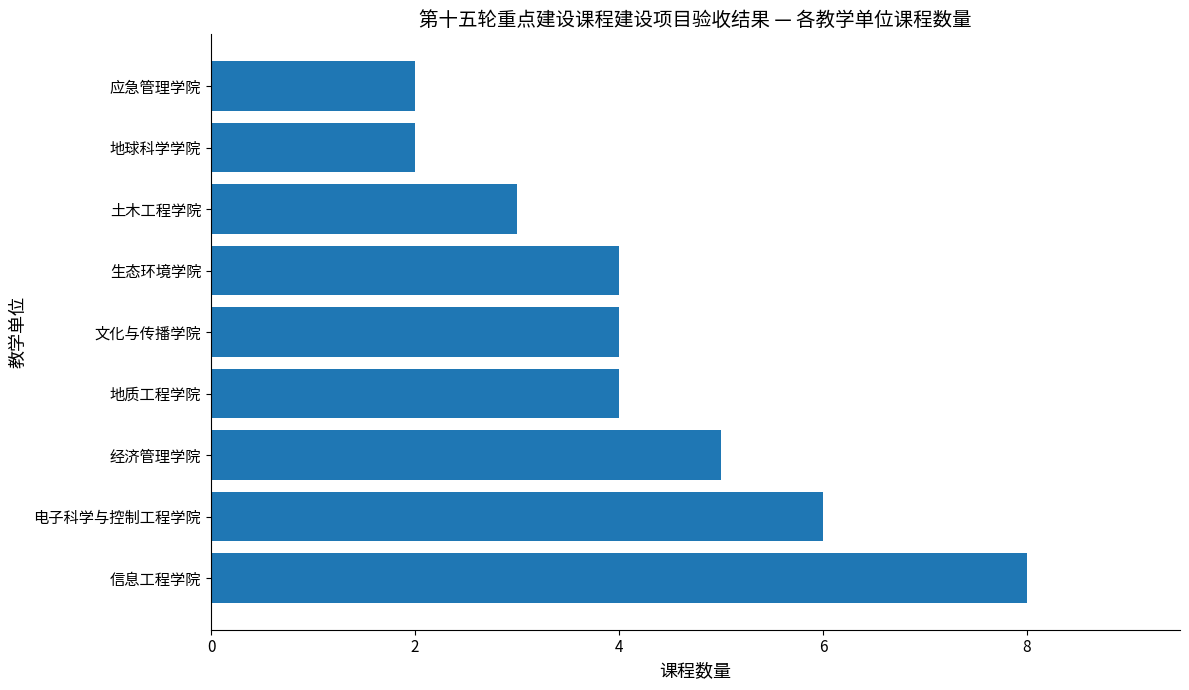

How many categories are shown in the chart?

9